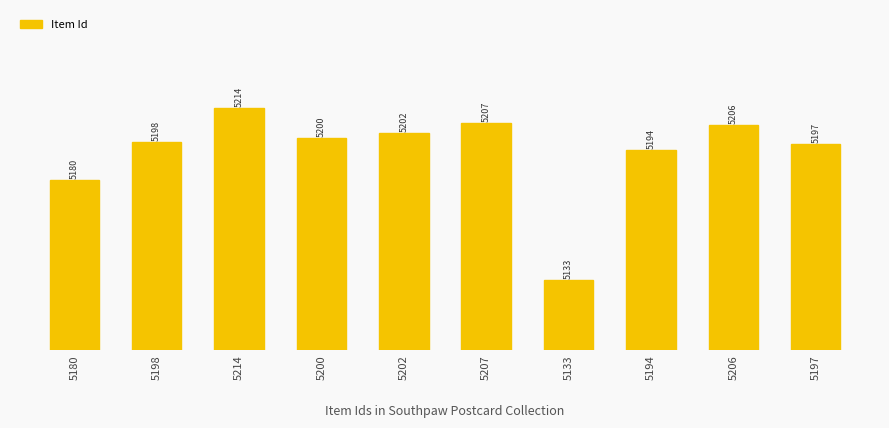

Rank the categories by value from lowest to highest.

5133, 5180, 5194, 5197, 5198, 5200, 5202, 5206, 5207, 5214